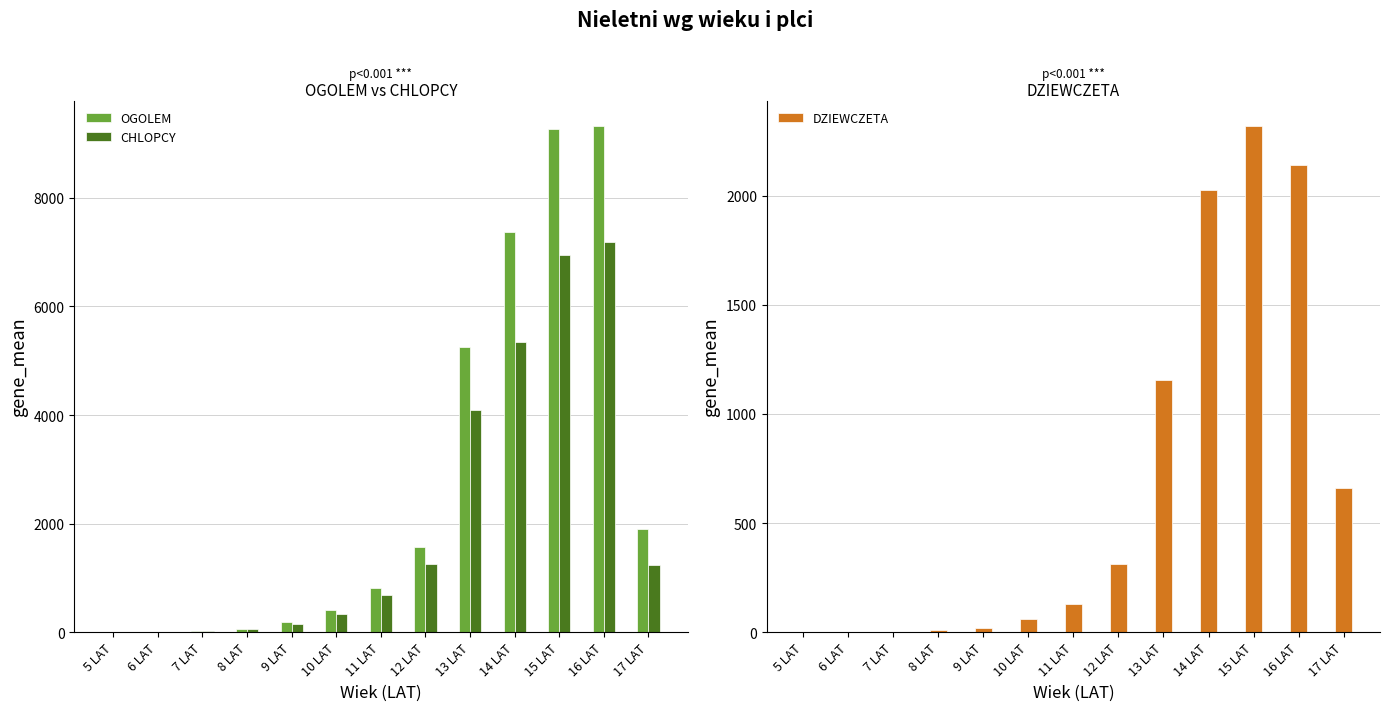

How many values in the OGOLEM series exceed 810?

6